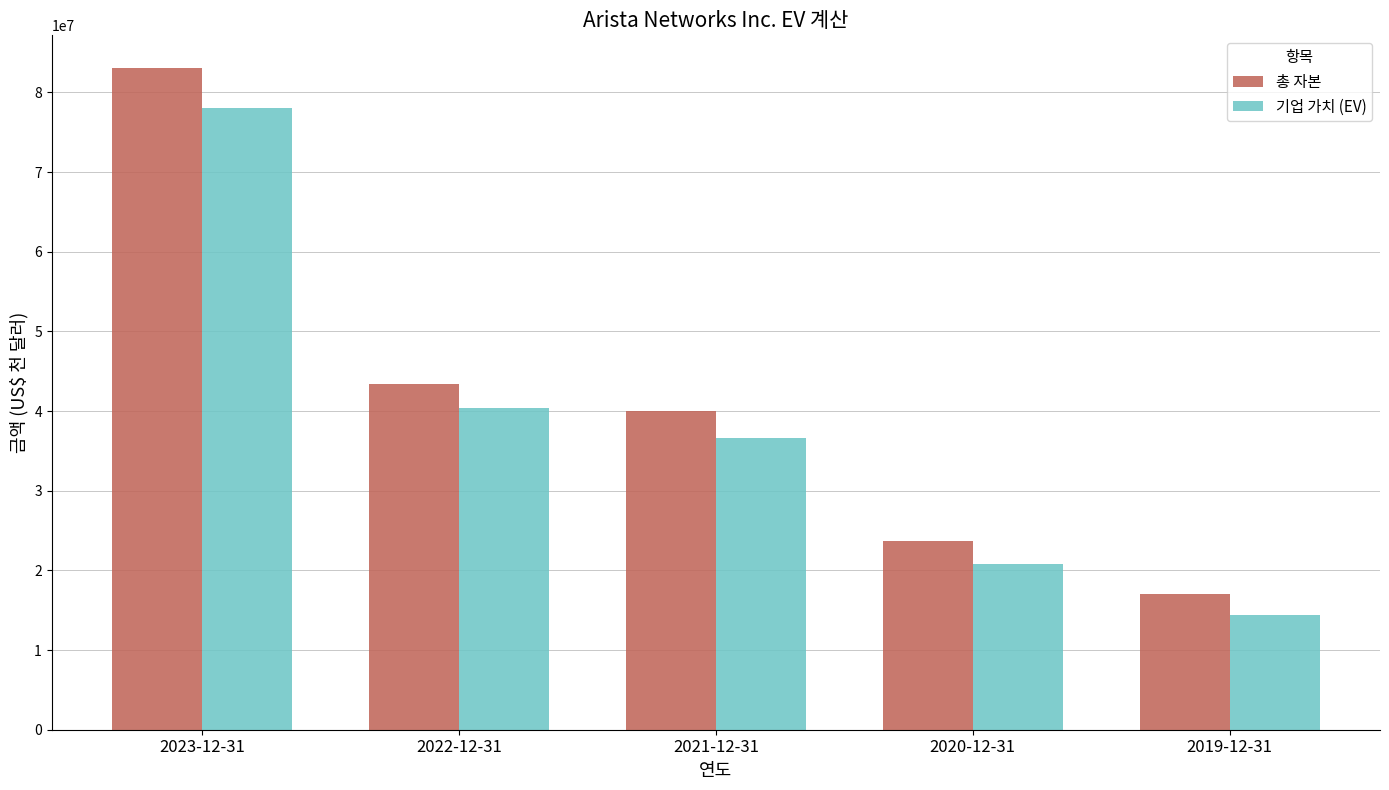

Which series changed the most between 2022-12-31 and 2019-12-31?

총 자본